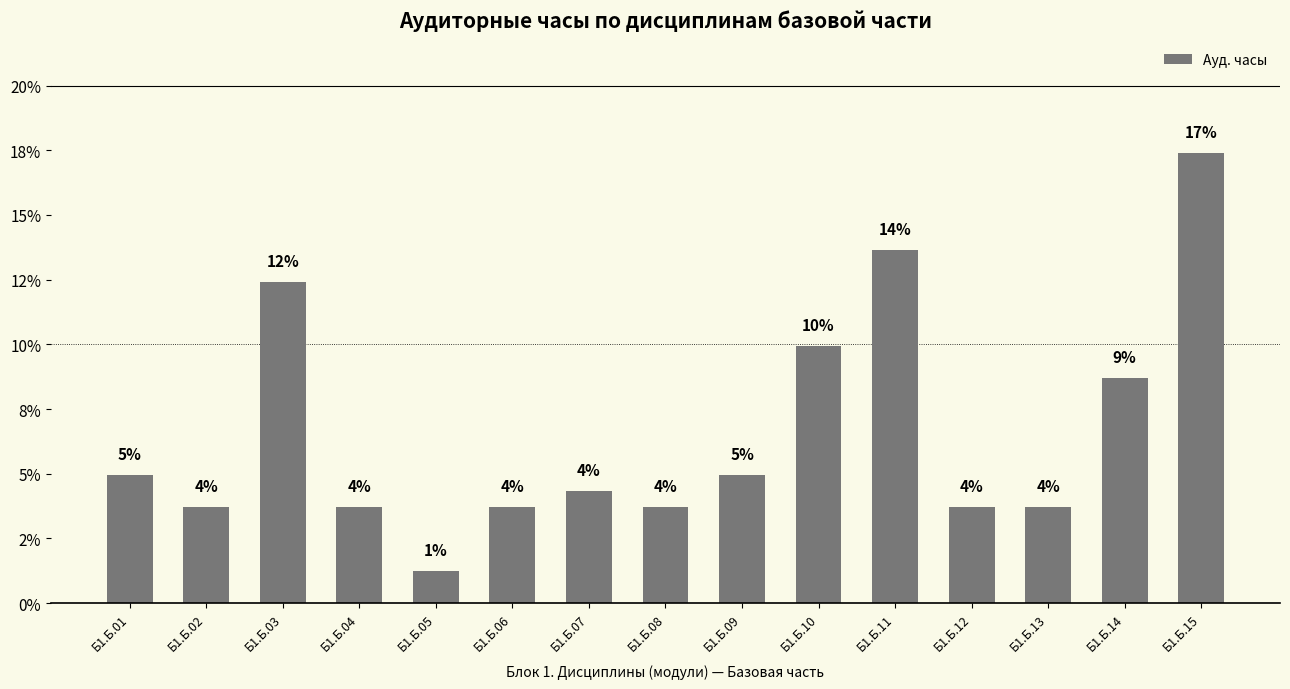

Does the chart contain any negative values?

No